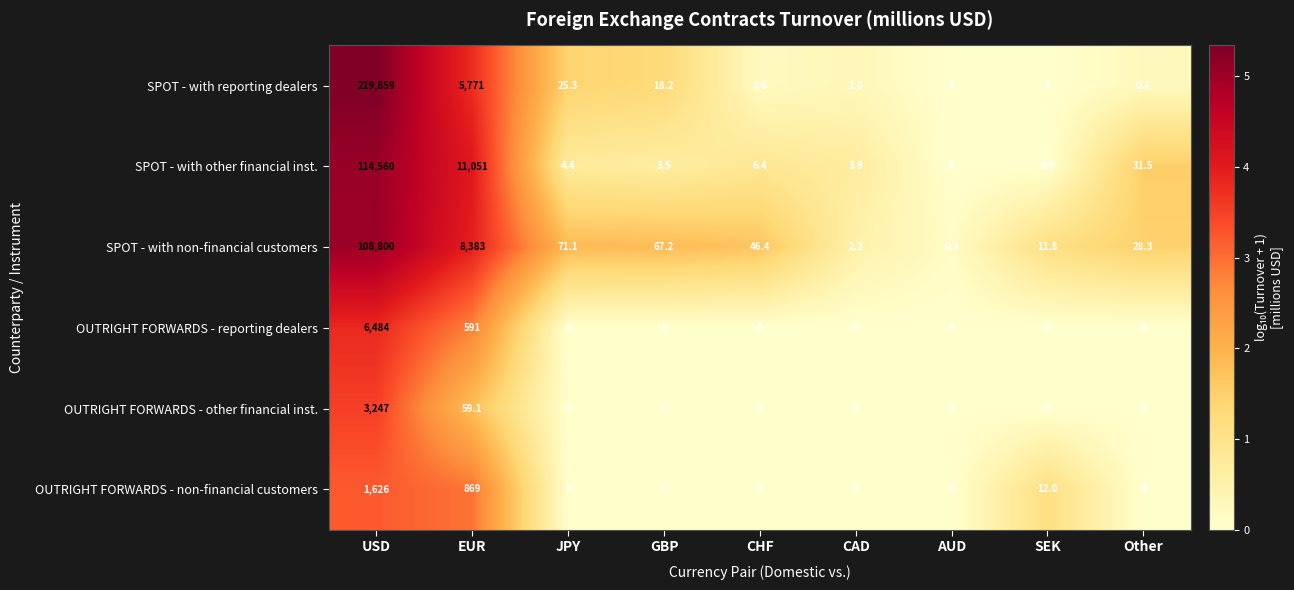

Which series has the largest total across all categories?

SPOT - with reporting dealers